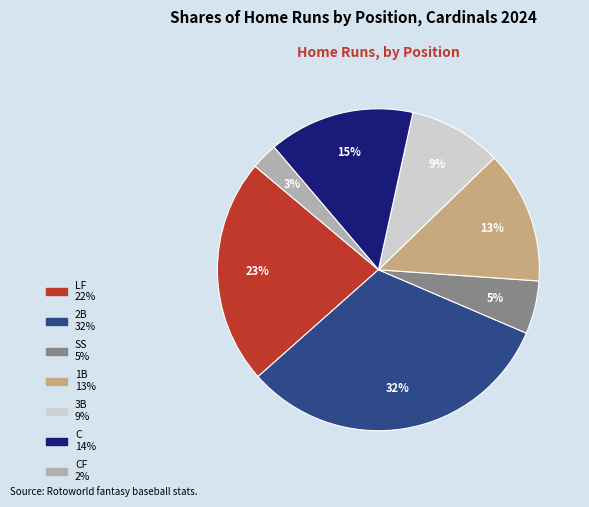

Is there any slice that represents more than half of the pie?

No